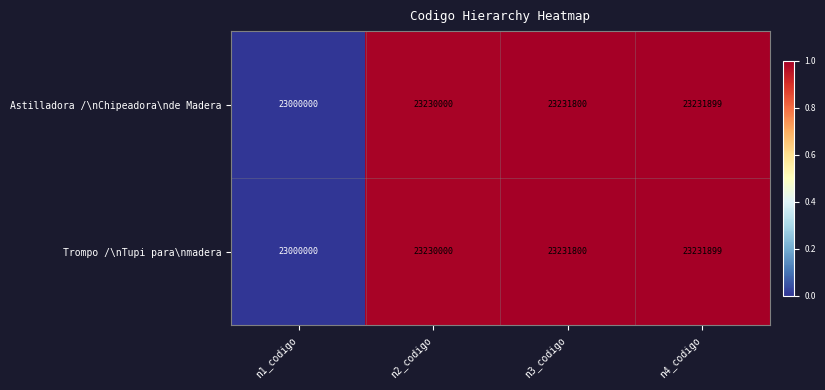

How many categories are shown in the chart?

4